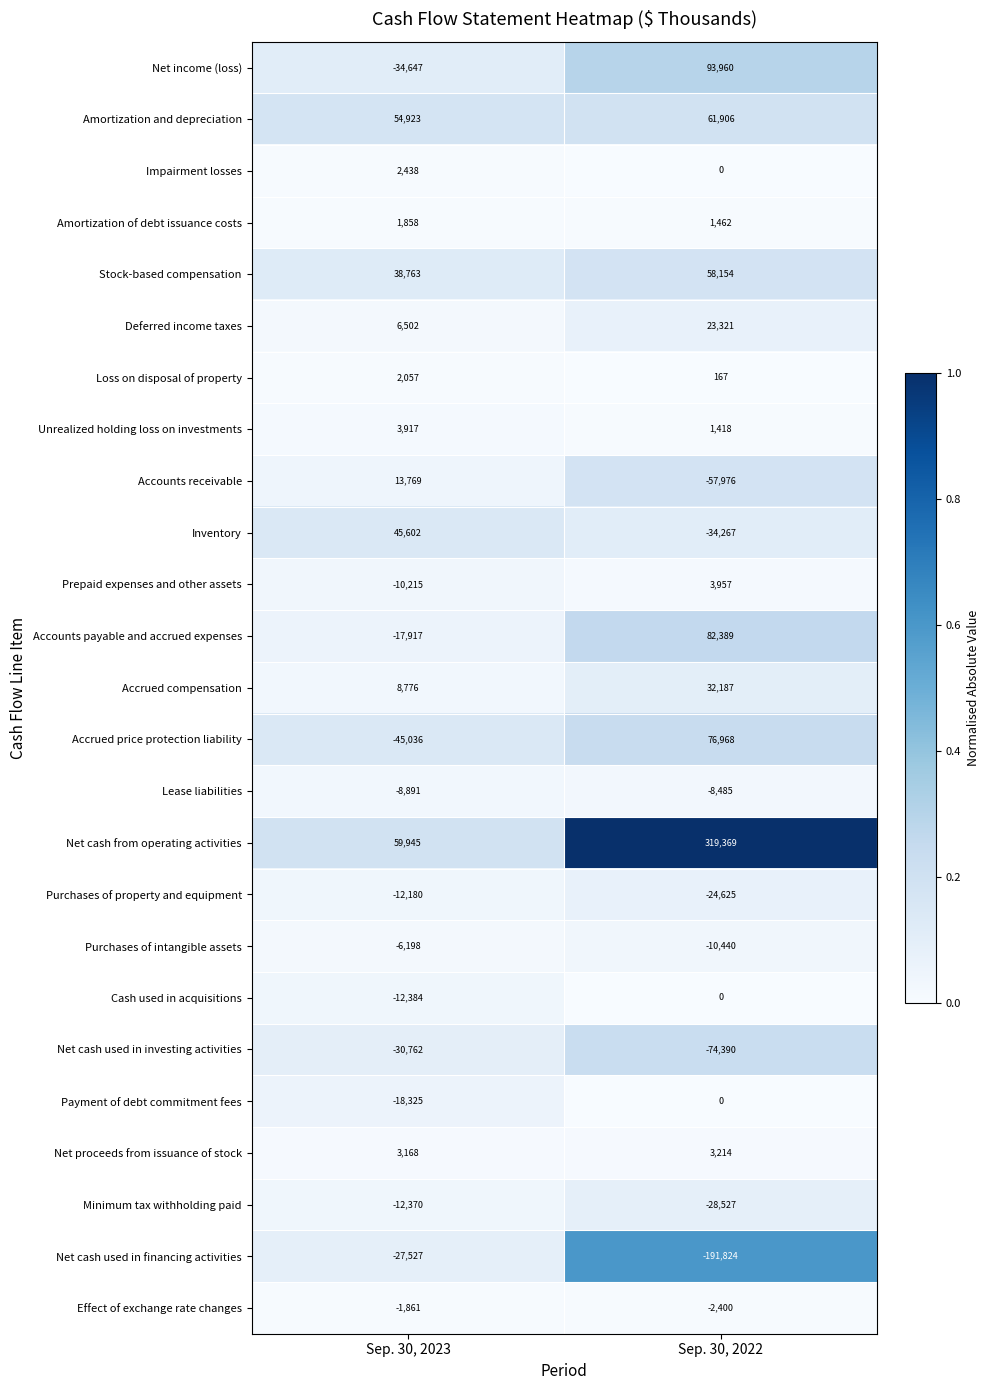

At which category does the chart reach its minimum across all series?

Sep. 30, 2022